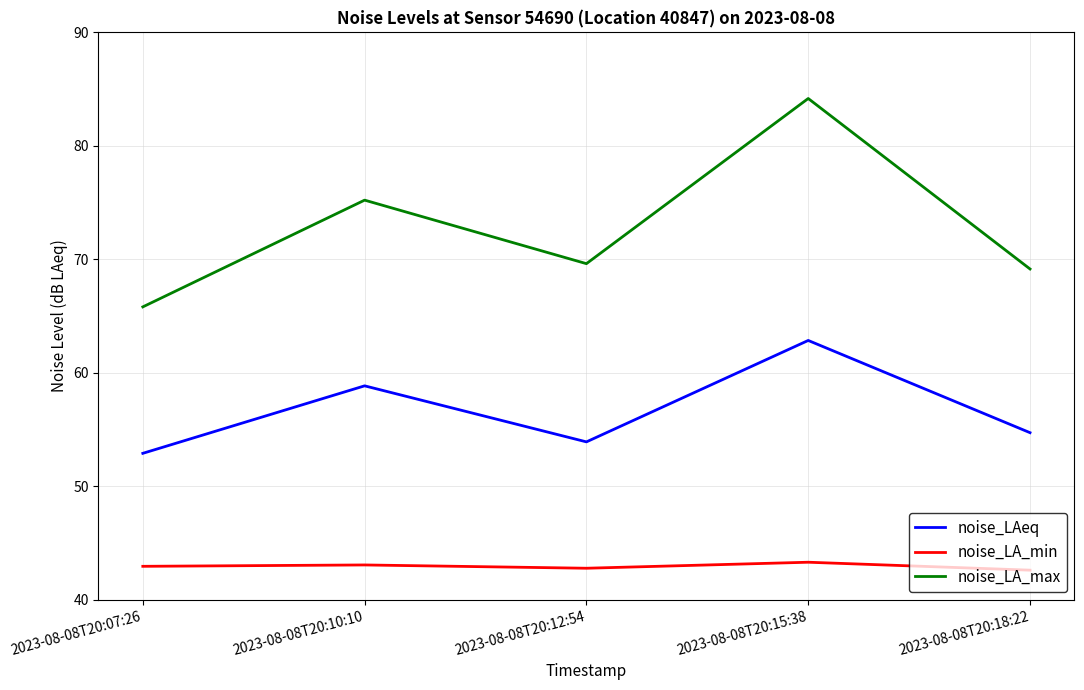

List the series in order of their peak value, lowest first.

noise_LA_min, noise_LAeq, noise_LA_max